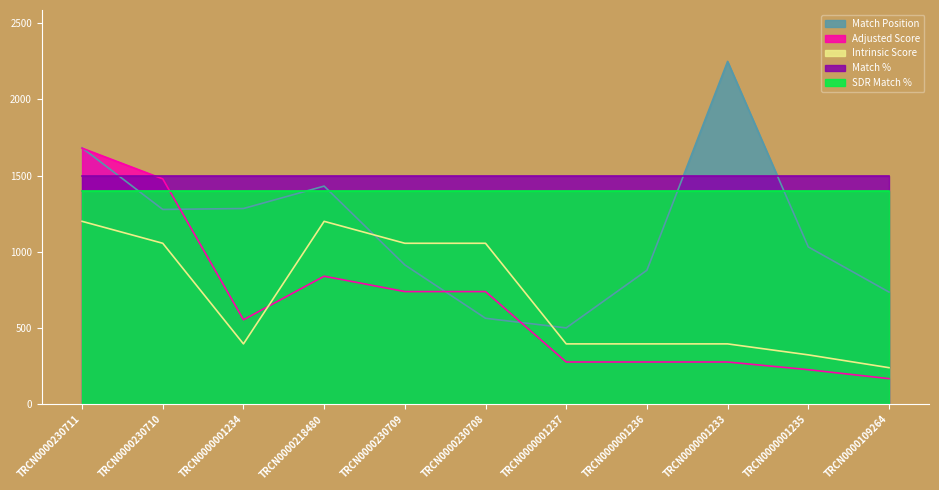

Which series has the largest total across all categories?

Match %